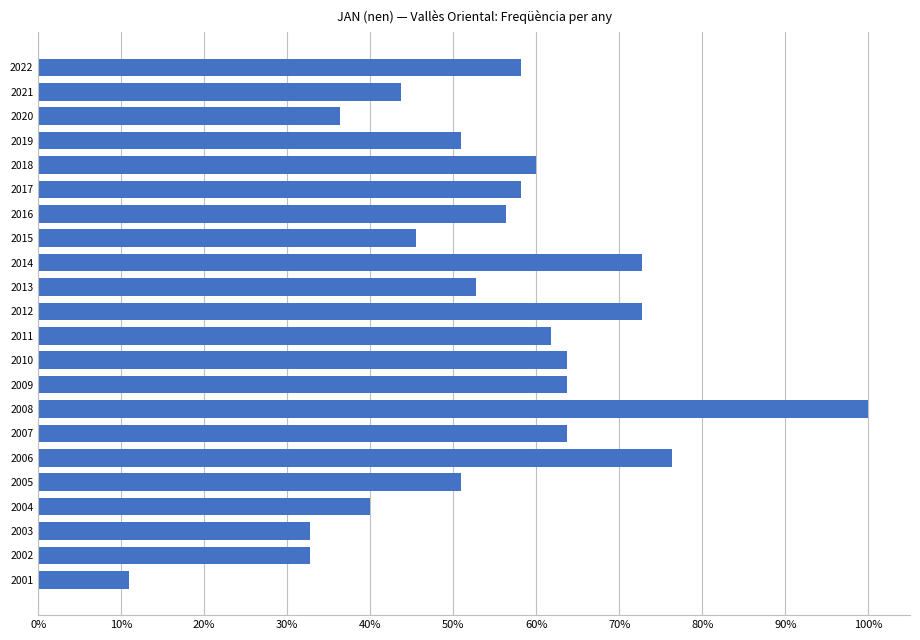

Are the bars horizontal?

Yes